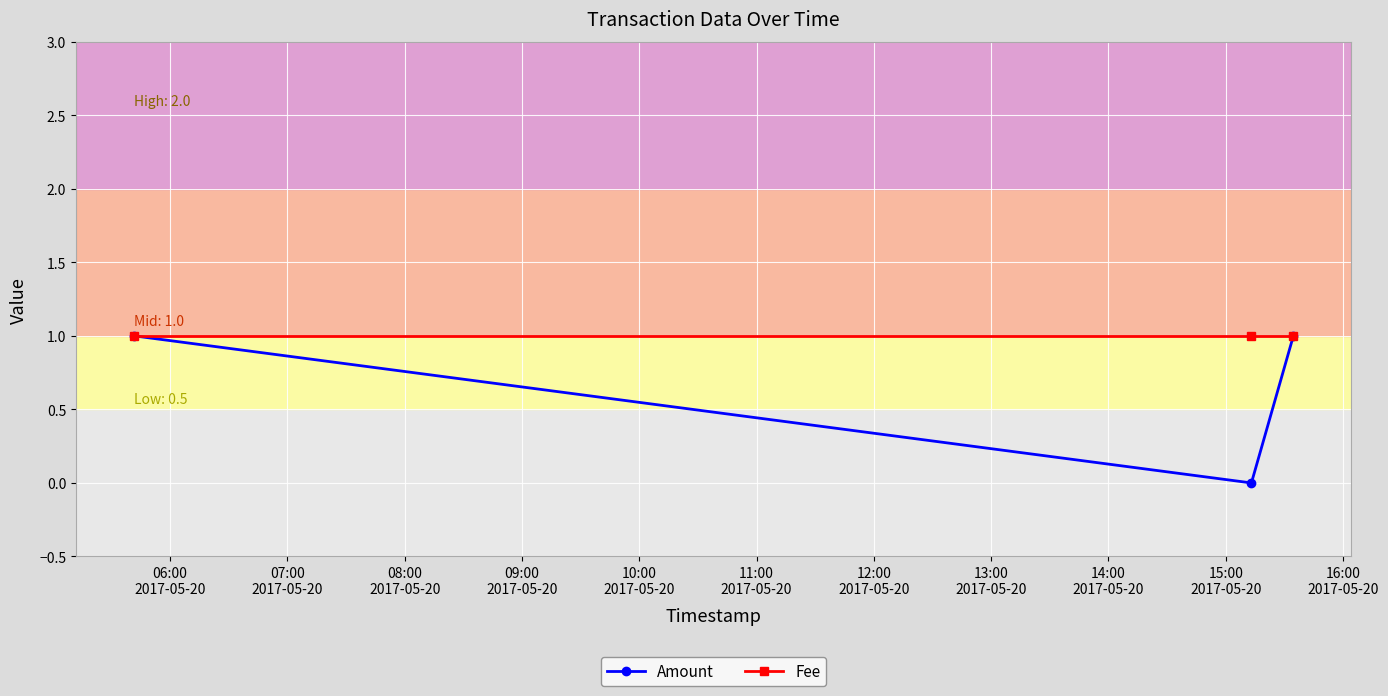

Rank the series by their average value, from lowest to highest.

Amount, Fee